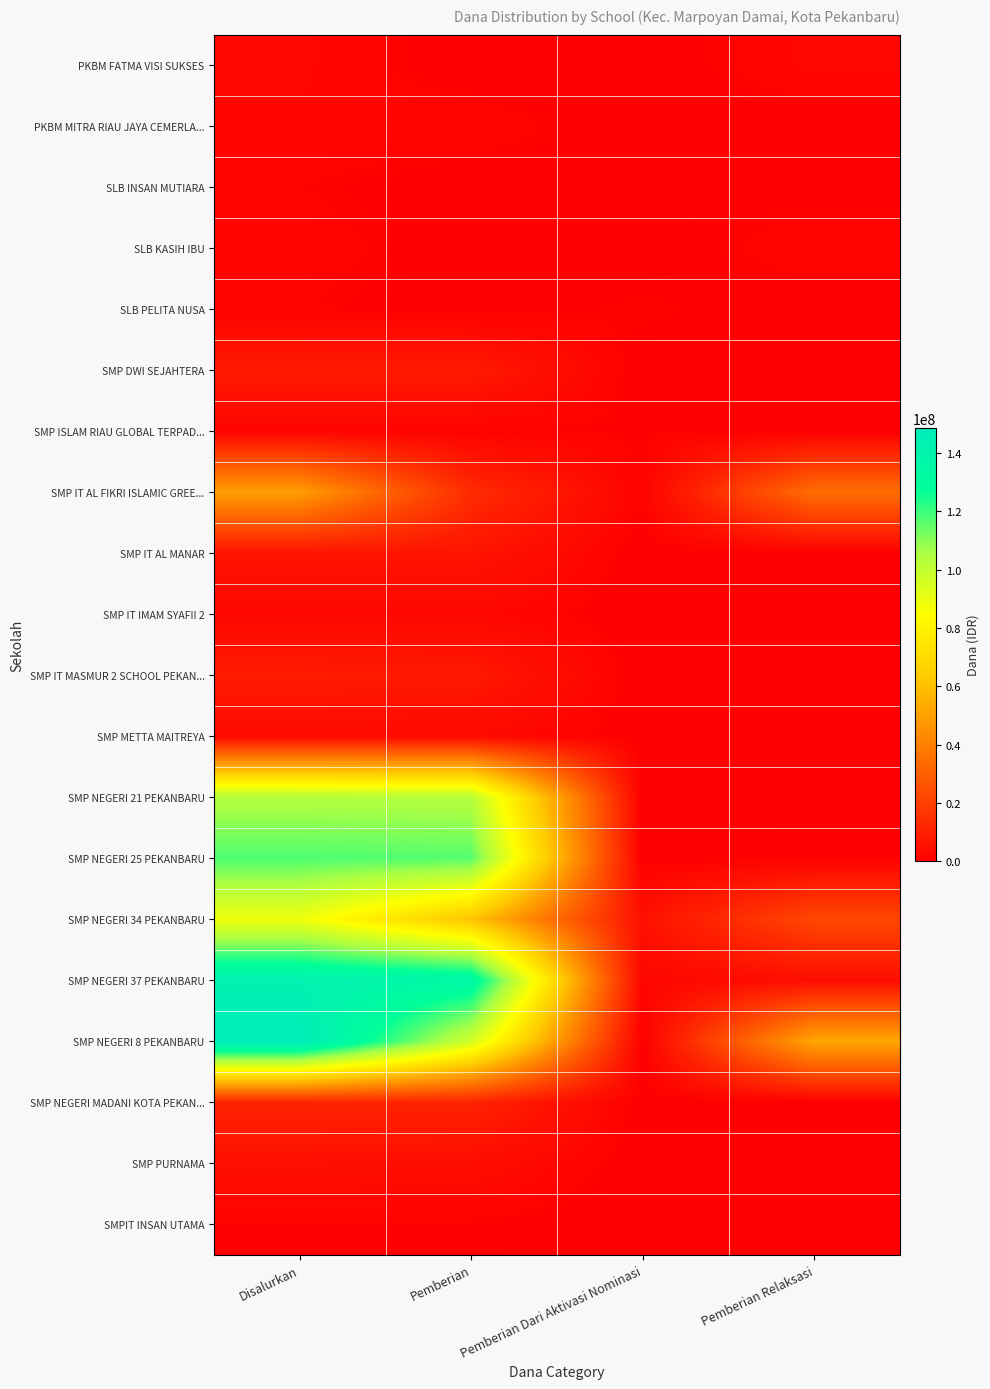

Rank the series at Disalurkan from highest to lowest value.

SMP NEGERI 8 PEKANBARU, SMP NEGERI 37 PEKANBARU, SMP NEGERI 25 PEKANBARU, SMP NEGERI 21 PEKANBARU, SMP NEGERI 34 PEKANBARU, SMP IT AL FIKRI ISLAMIC GREE..., SMP NEGERI MADANI KOTA PEKAN..., SMP IT MASMUR 2 SCHOOL PEKAN..., SMP DWI SEJAHTERA, SMP IT AL MANAR, SMP PURNAMA, SMP METTA MAITREYA, PKBM FATMA VISI SUKSES, SMP IT IMAM SYAFII 2, PKBM MITRA RIAU JAYA CEMERLA..., SLB KASIH IBU, SMP ISLAM RIAU GLOBAL TERPAD..., SLB INSAN MUTIARA, SLB PELITA NUSA, SMPIT INSAN UTAMA